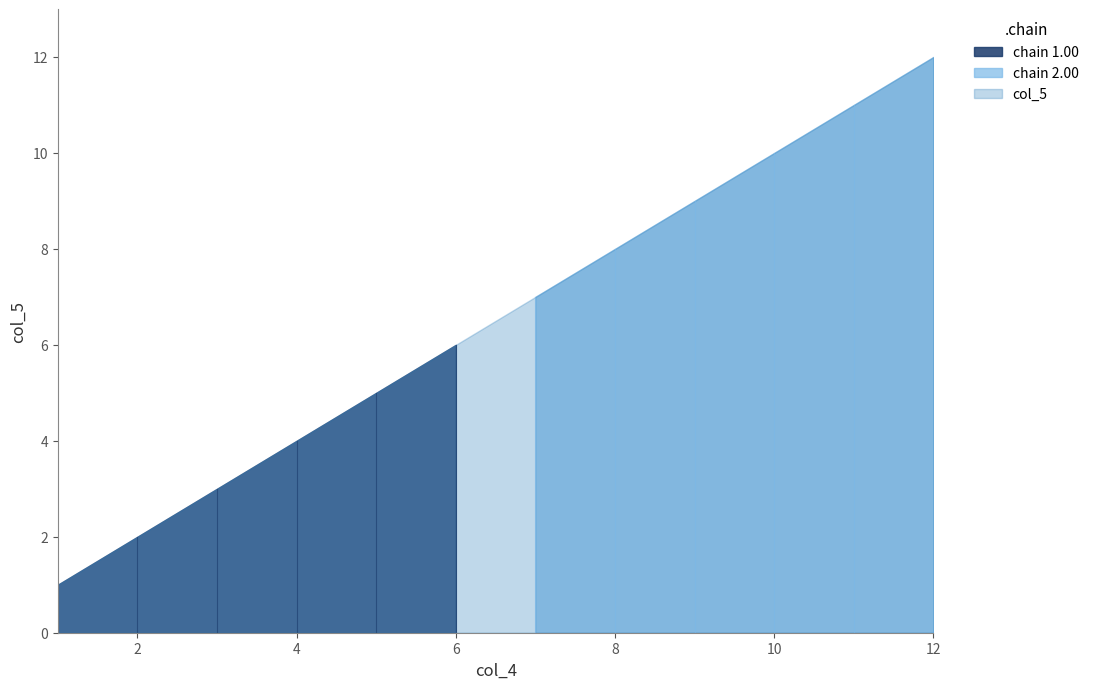

At which category does the chart reach its minimum across all series?

1